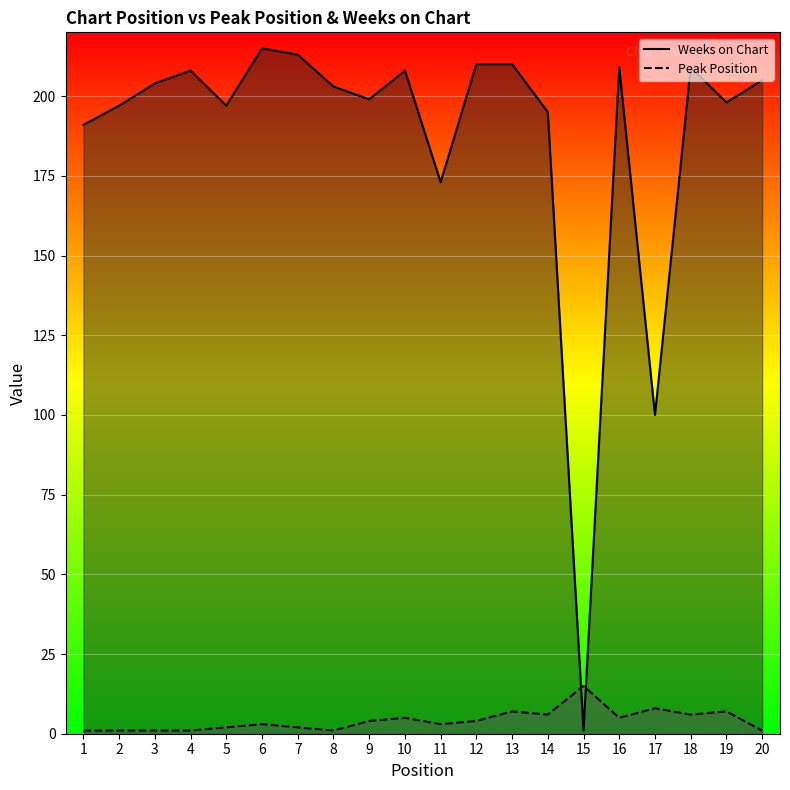

What are all the series names shown in the legend?

Weeks on Chart, Peak Position